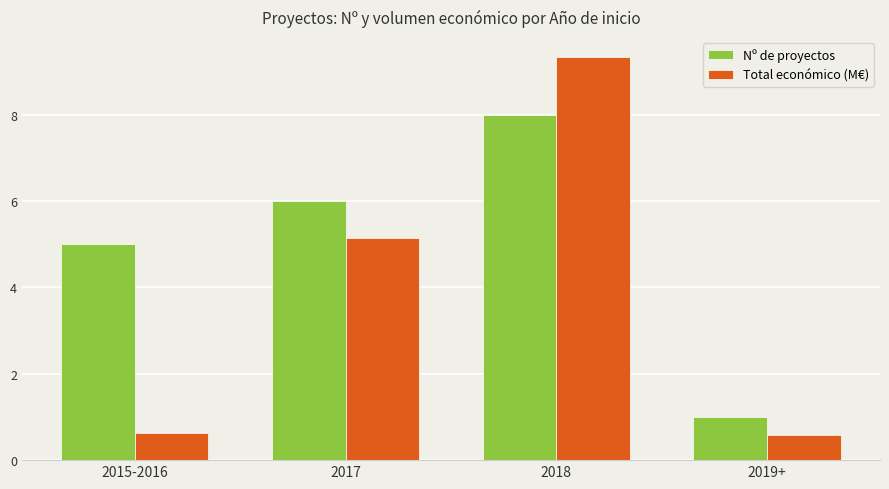

How many data points in Total económico (M€) are less than 5?

2